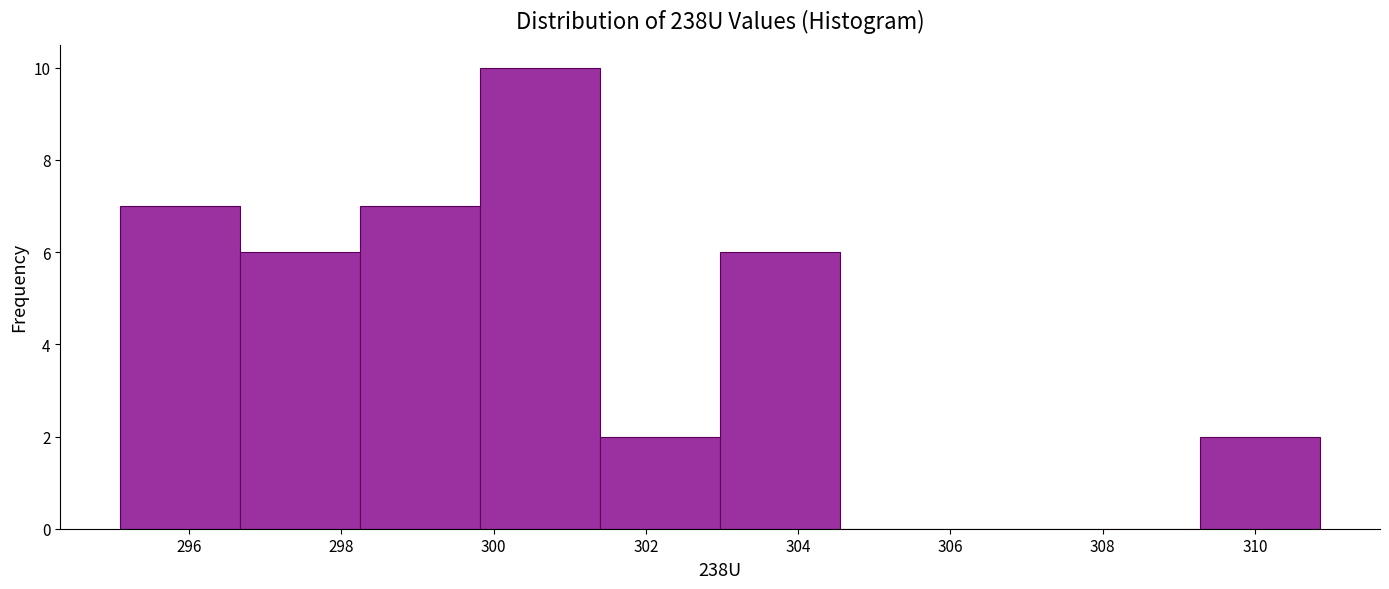

What is the height of the bar covering 309.2 to 310.8 on the x-axis? Neither the bar edges nor the heights are printed on the chart, so give them approximately, as read against the axes.

2